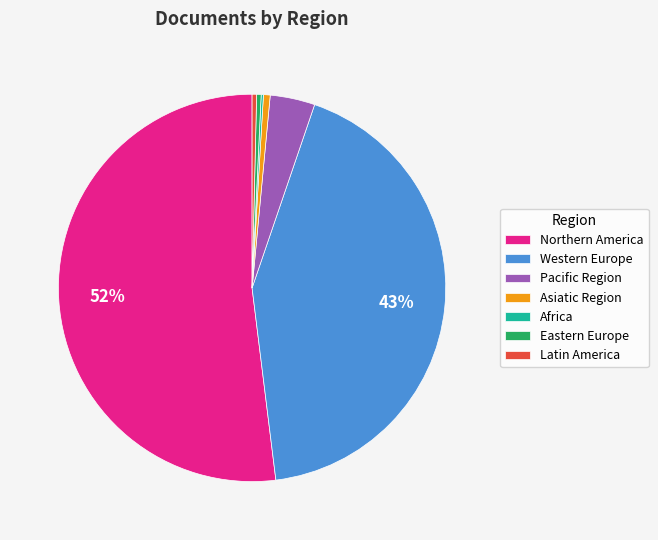

Which category has the biggest portion of the pie?

Northern America